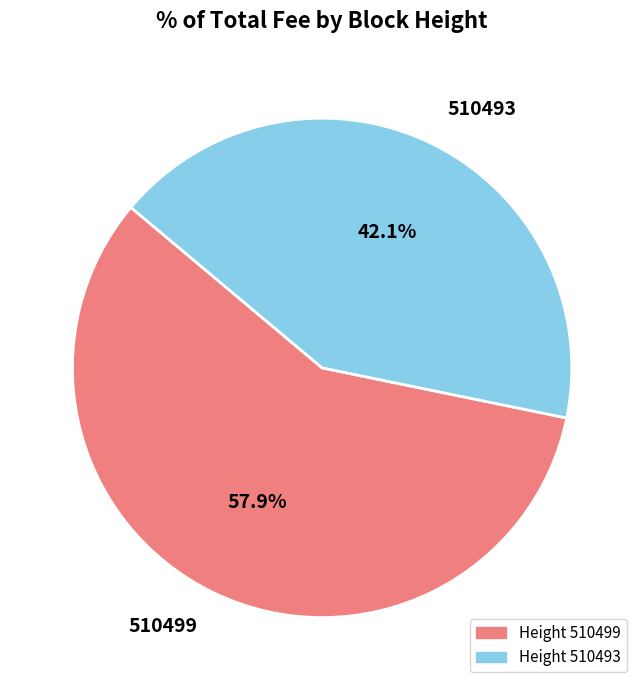

To the nearest percent, what is the difference between the largest and smallest slice percentages?

16%